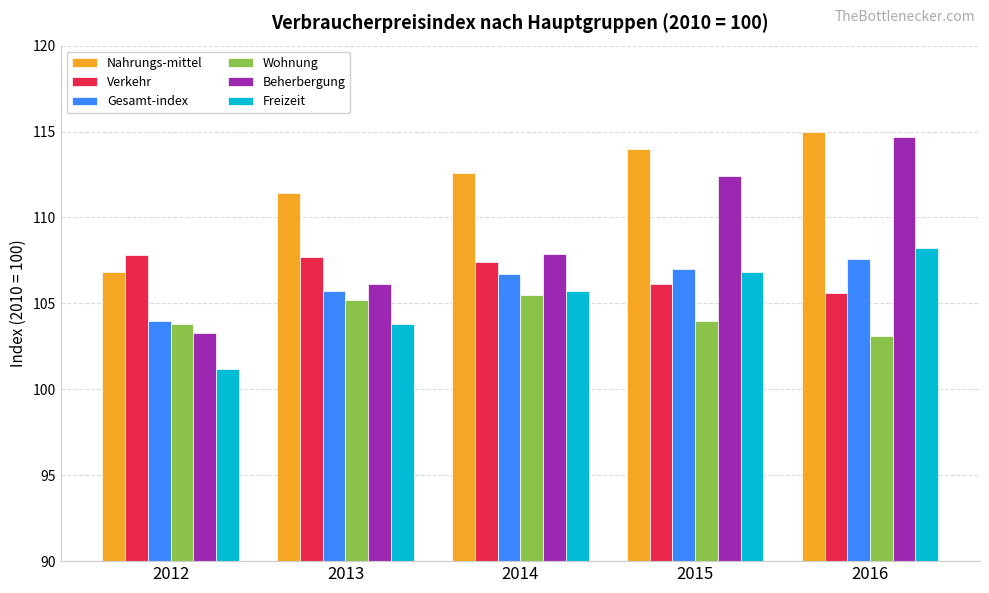

What is the difference between the maximum and second lowest values in the Nahrungs-mittel series?

3.6